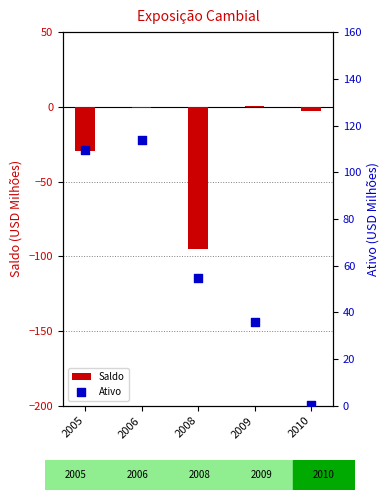

Which series contains the lowest Y value?

Saldo (USD Milhões)